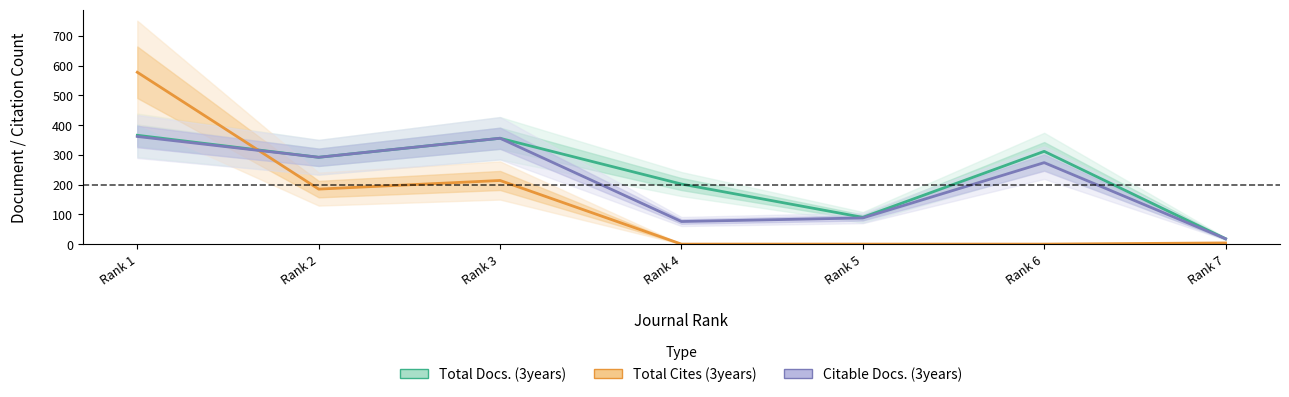

How many interior local peaks does the Citable Docs. (3years) series have?

2